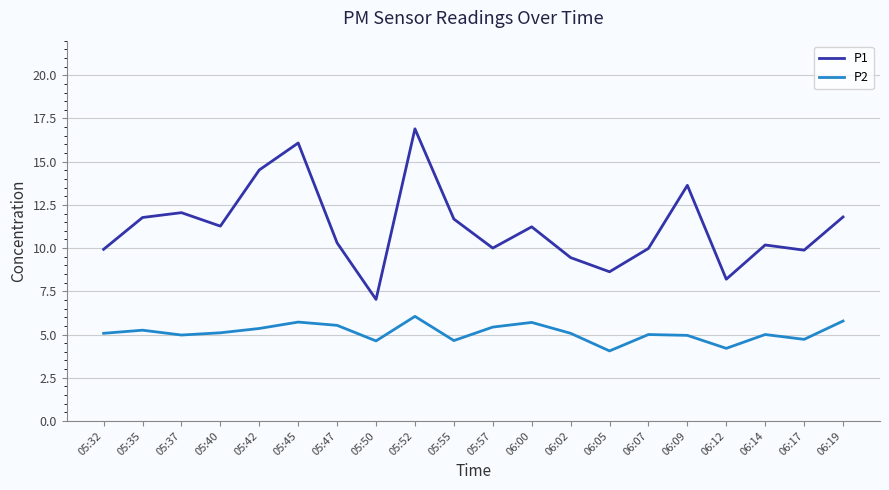

Where does the P1 series first go above 11?

05:35